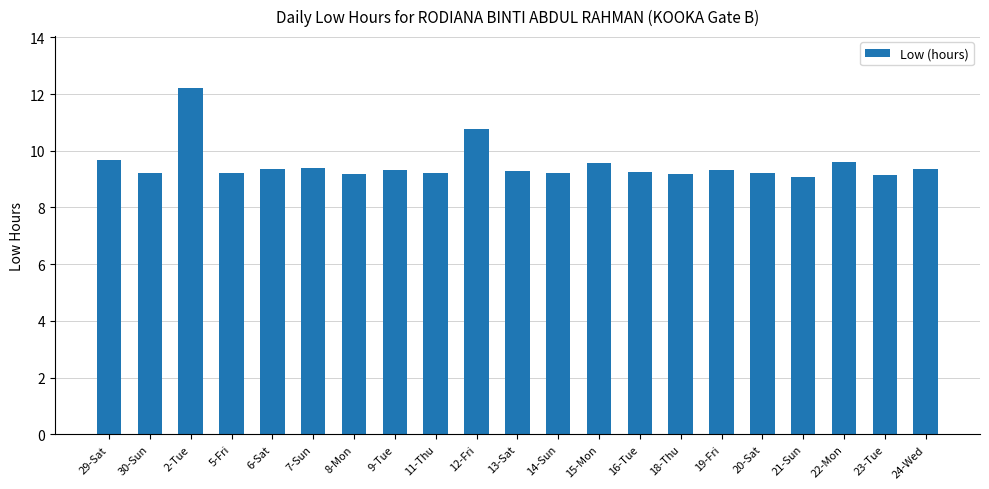

What is the ratio of the value at 8-Mon to the value at 30-Sun?

1.0